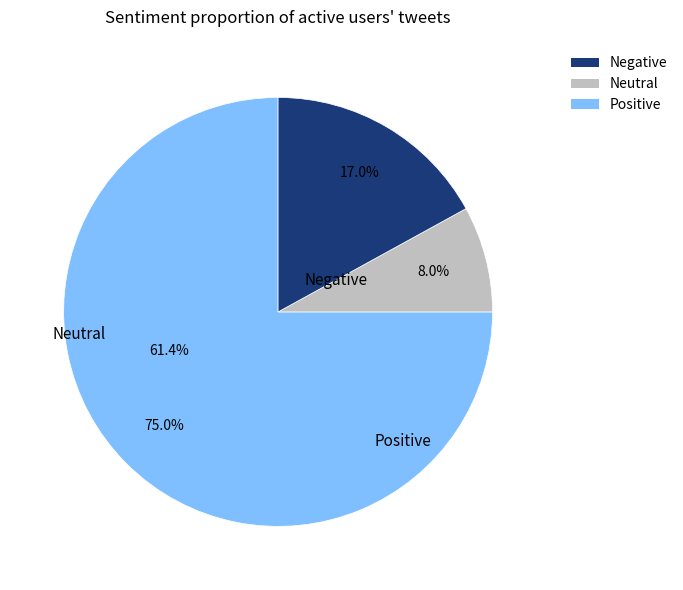

Does any single category account for the majority?

Yes